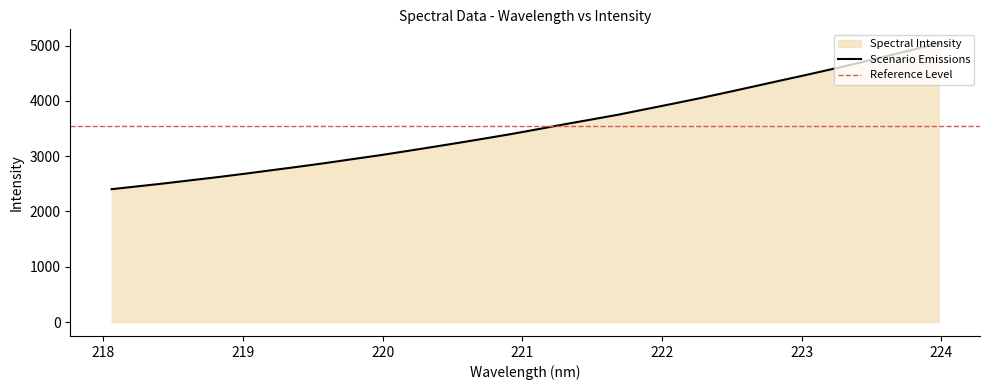

What is the ratio of the value at 218.442 to the value at 218.0596?

1.0